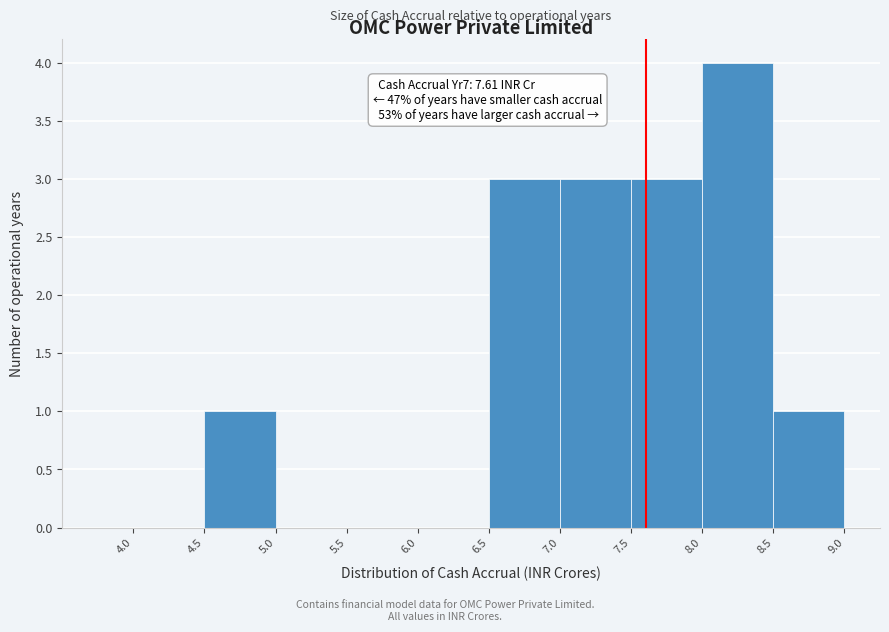

Over which range of the x-axis is the bar tallest?

8.0 to 8.5